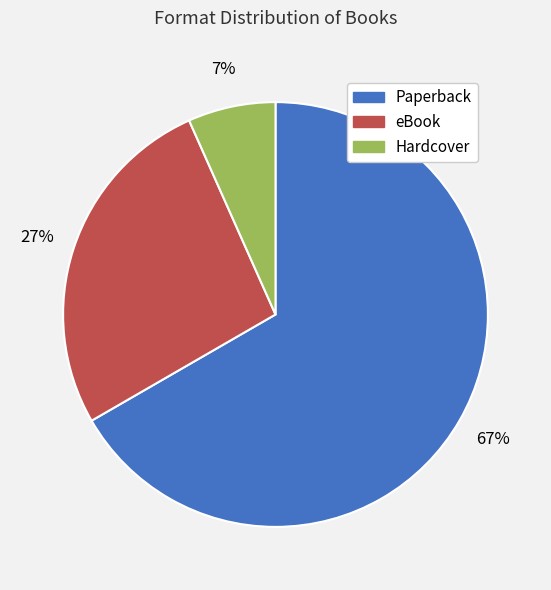

Is there any slice that represents more than half of the pie?

Yes